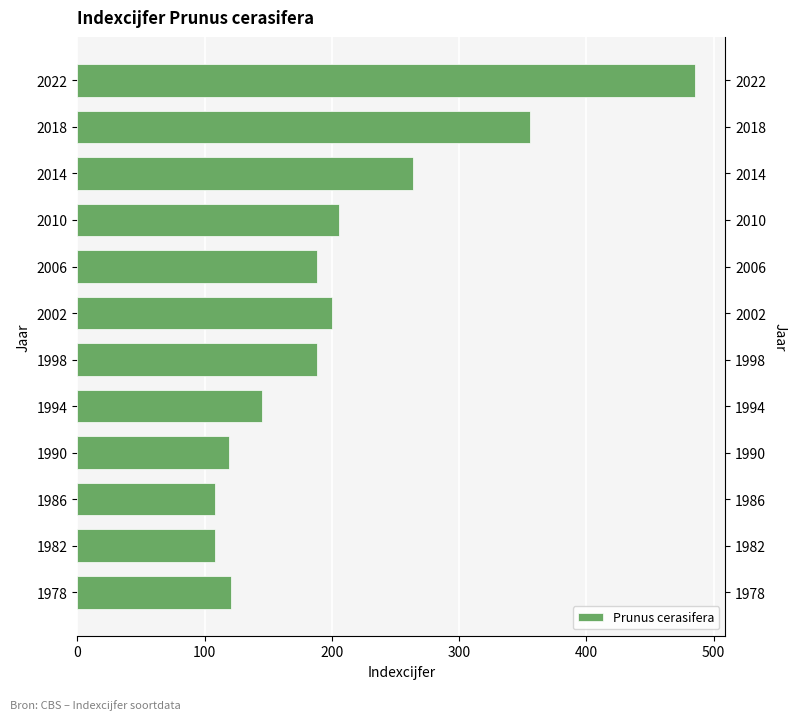

The chart shows a value of 207 at 1990. True or false?

False